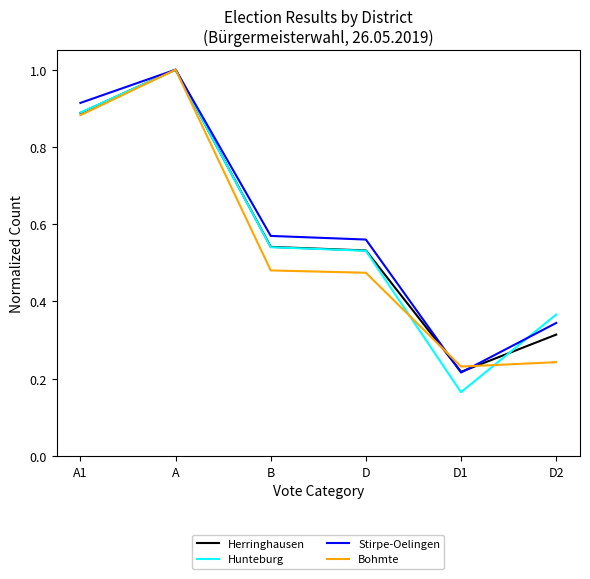

In Herringhausen, how many points are lower than both neighbors (excluding endpoints)?

1